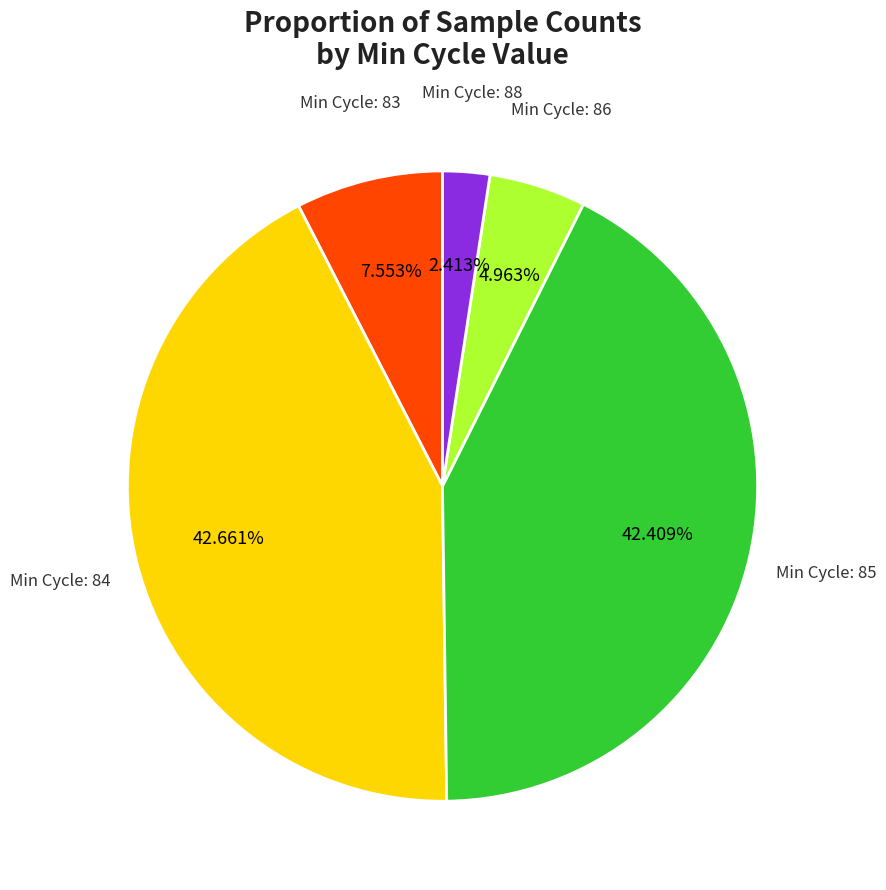

To the nearest percent, what is the average slice percentage?

20%